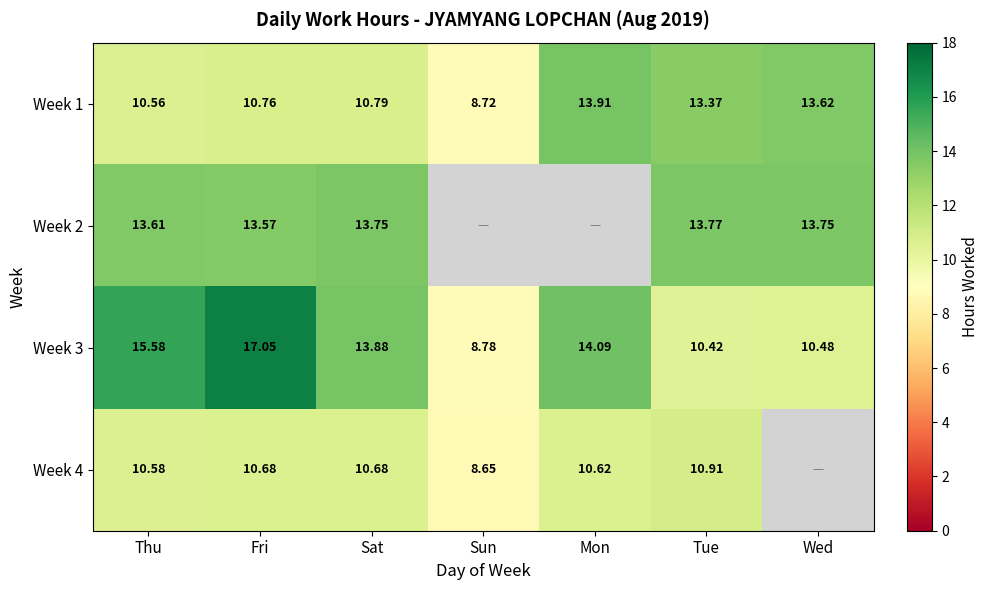

What is the smallest value displayed?

8.7